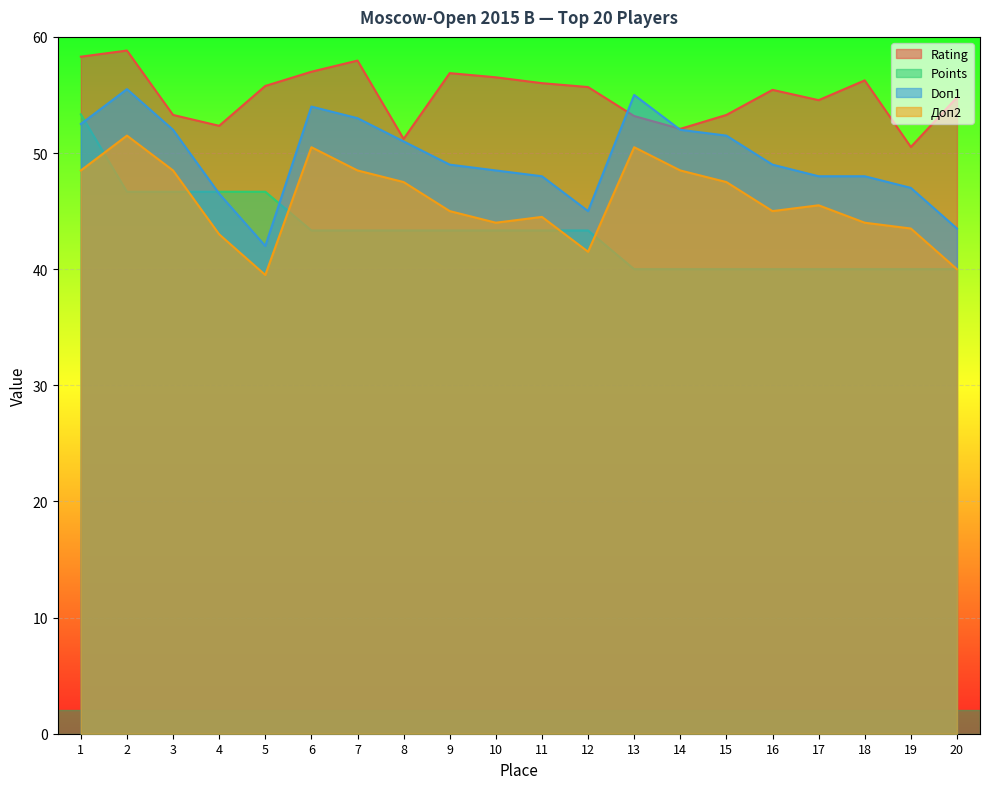

Where does the Rating series first go above 55?

1